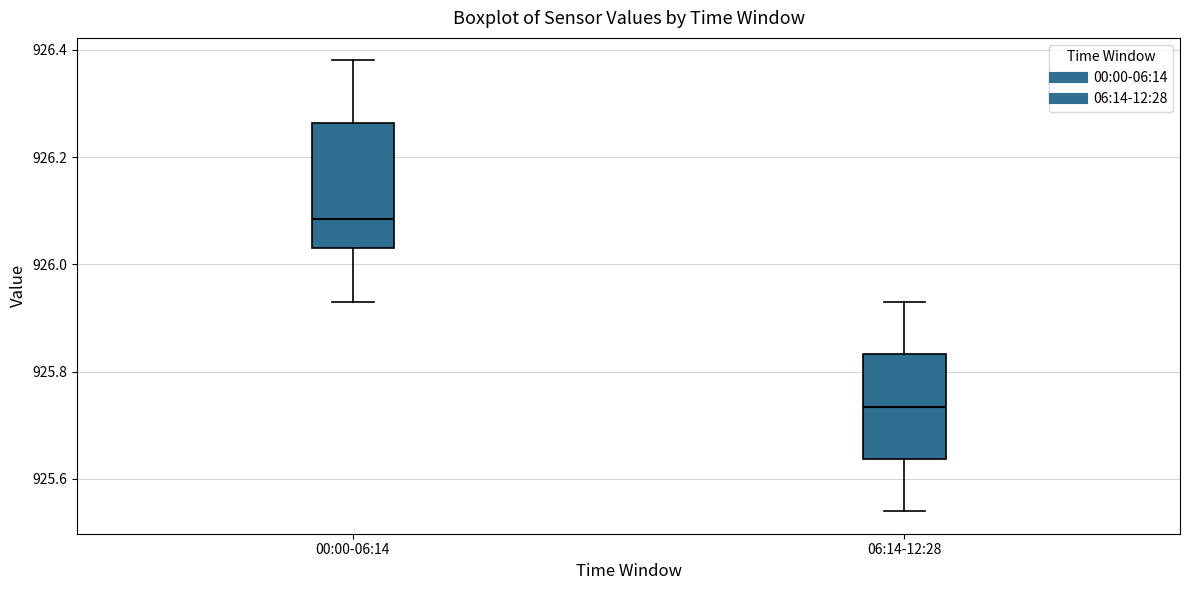

Which box has the lowest median line?

06:14-12:28